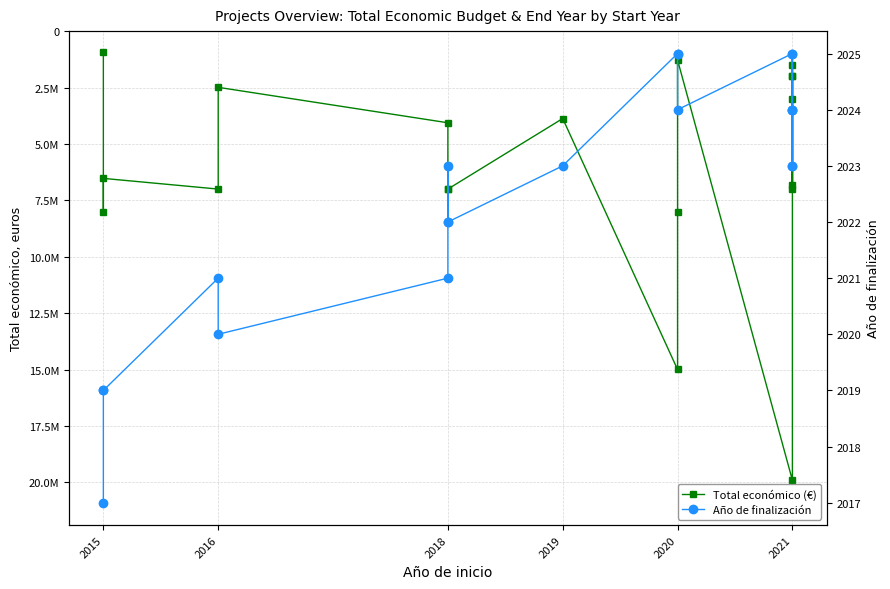

At which category does Total económico (€) reach its first local peak?

2015